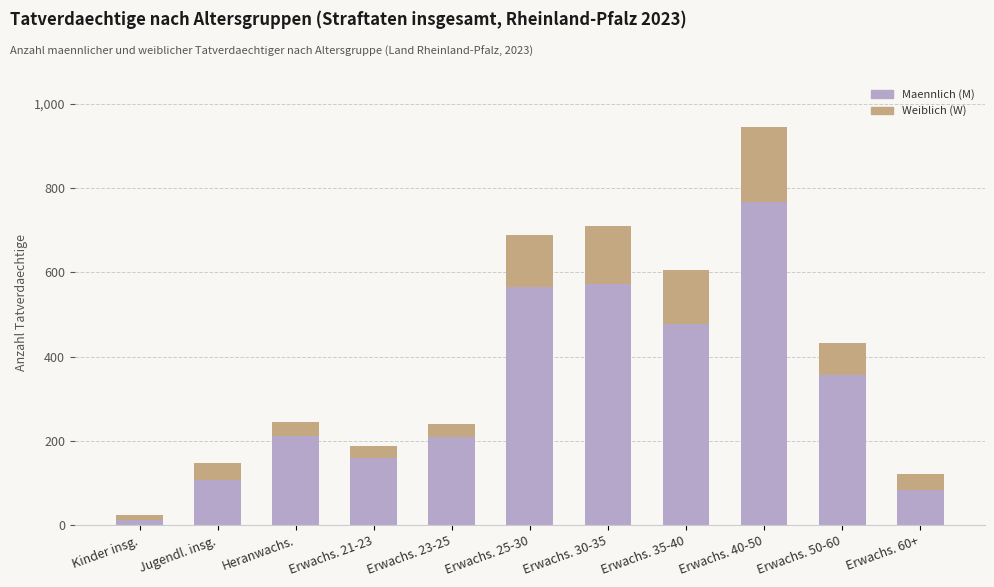

How many series are shown in this chart?

2